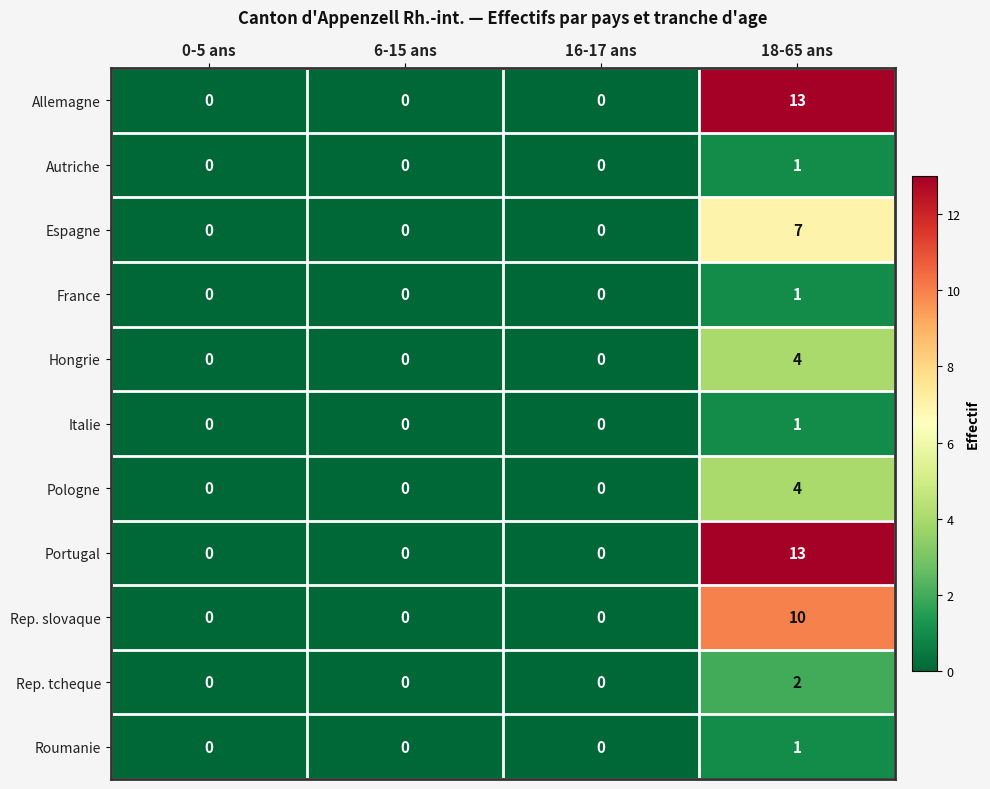

How many categories are shown in the chart?

4